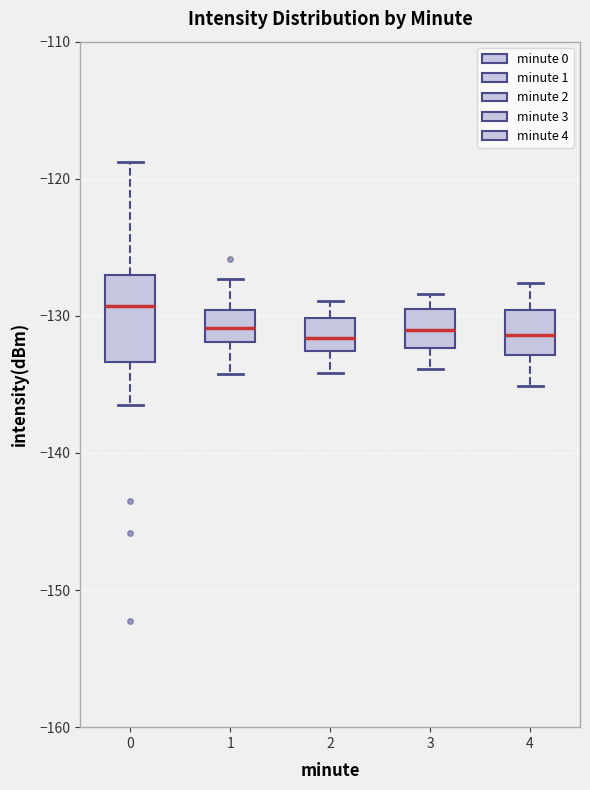

Which box has the highest median line?

0